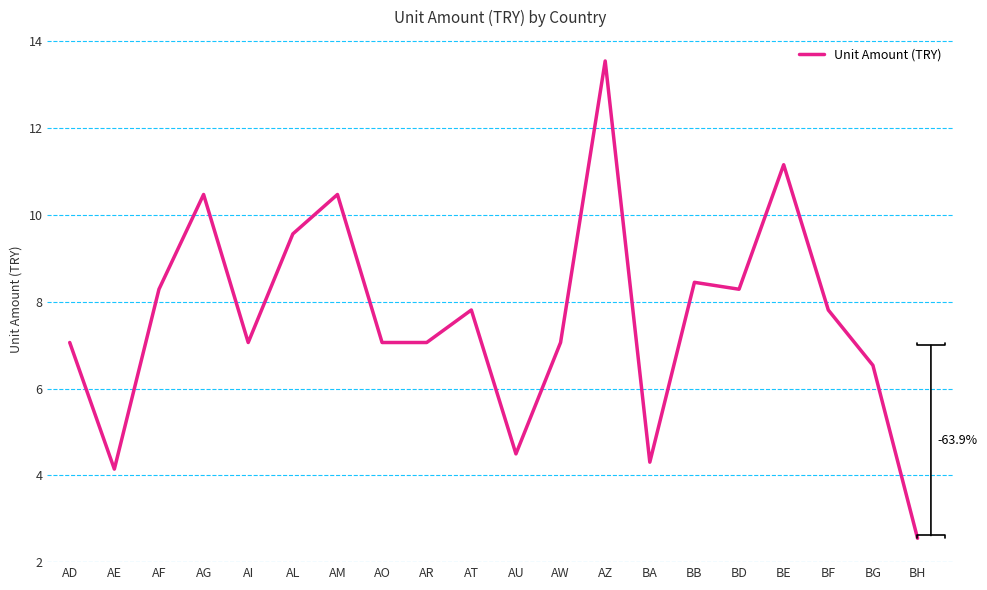

What is the ratio of the value at AD to the value at BF?

0.9